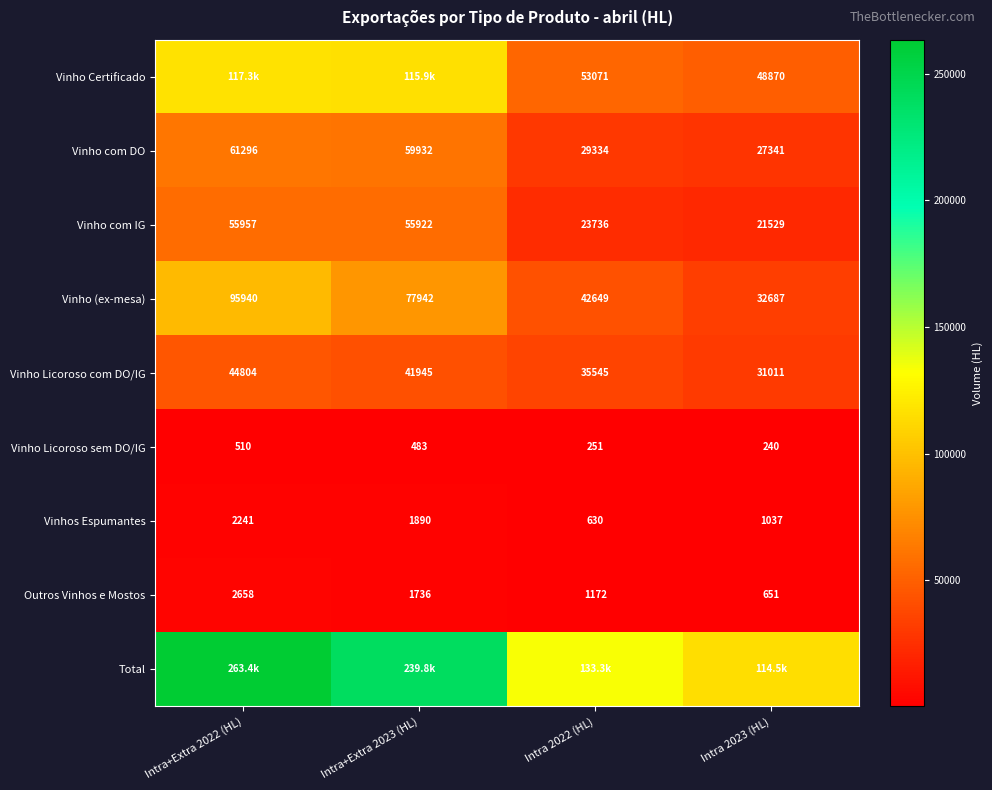

How many data points does each series have?

4